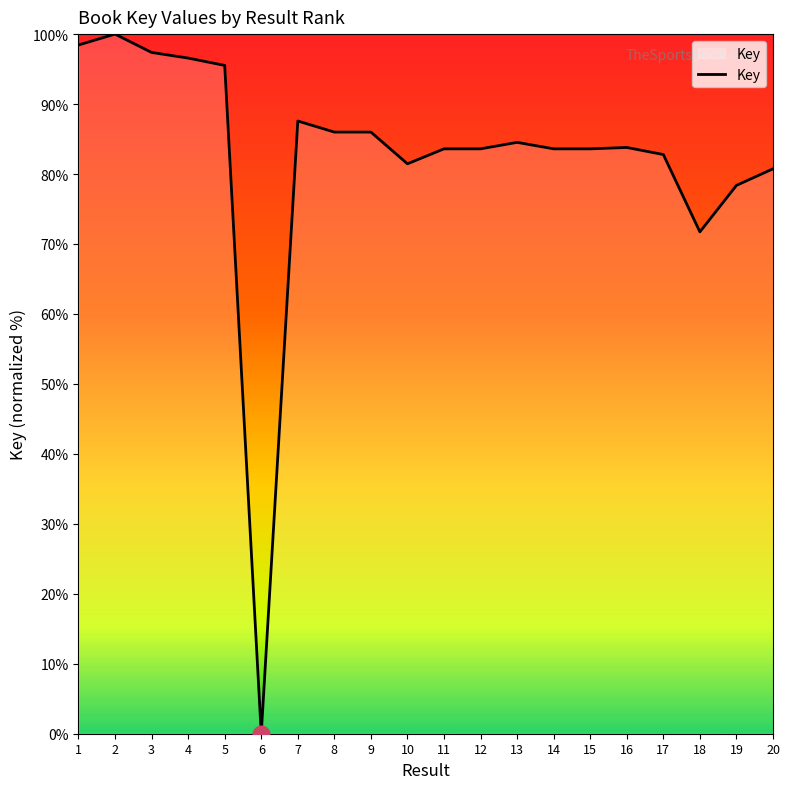

At which category does the chart reach its minimum across all series?

6